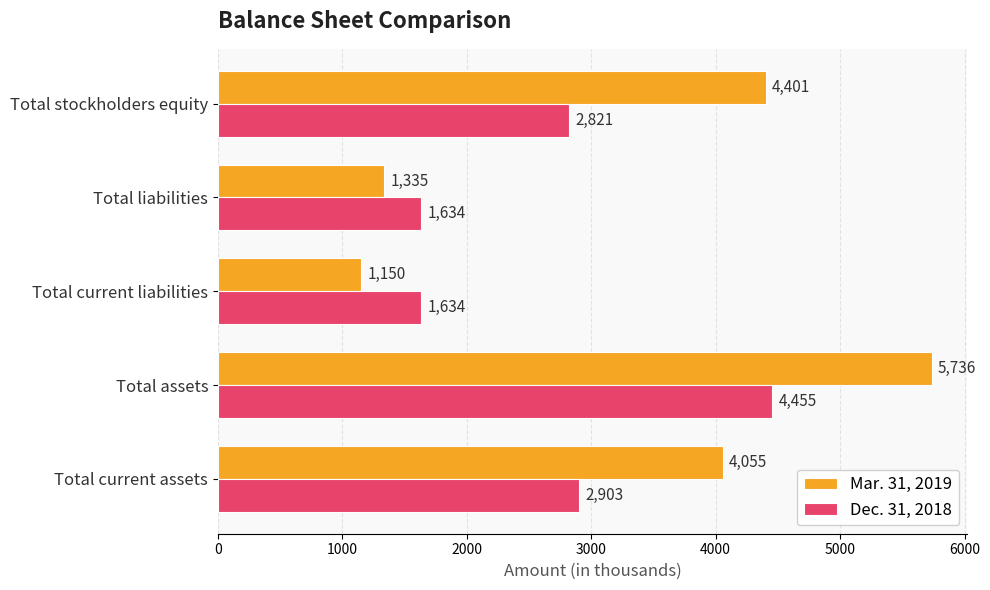

The Dec. 31, 2018 series shows 3897 at Total stockholders equity. True or false?

False